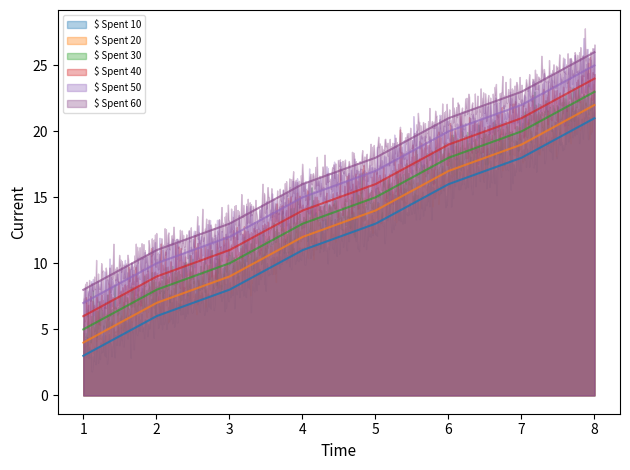

At which label is $ Spent 60 closest to 17?

4